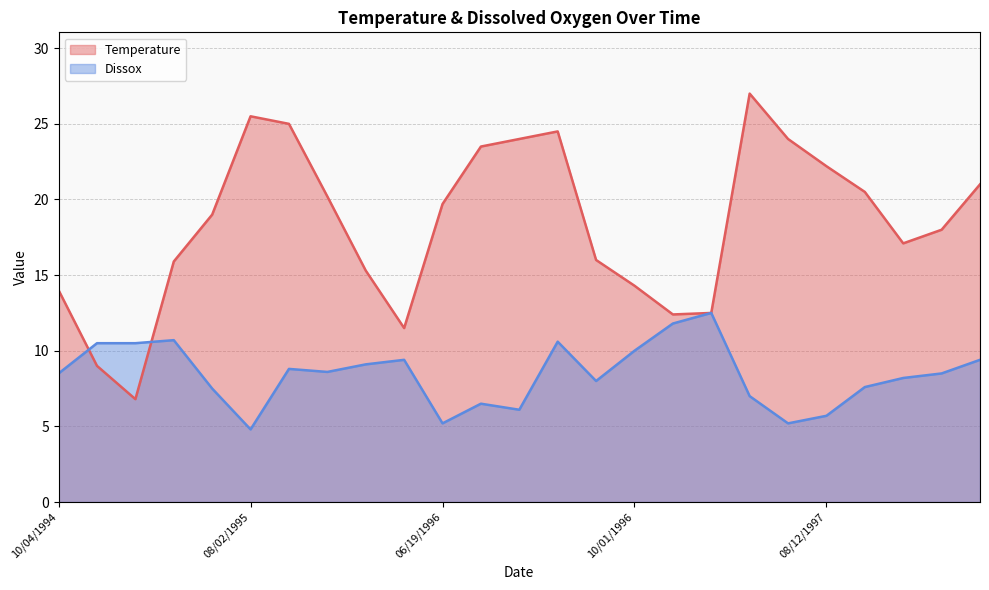

What is the minimum value shown in the chart?

4.8